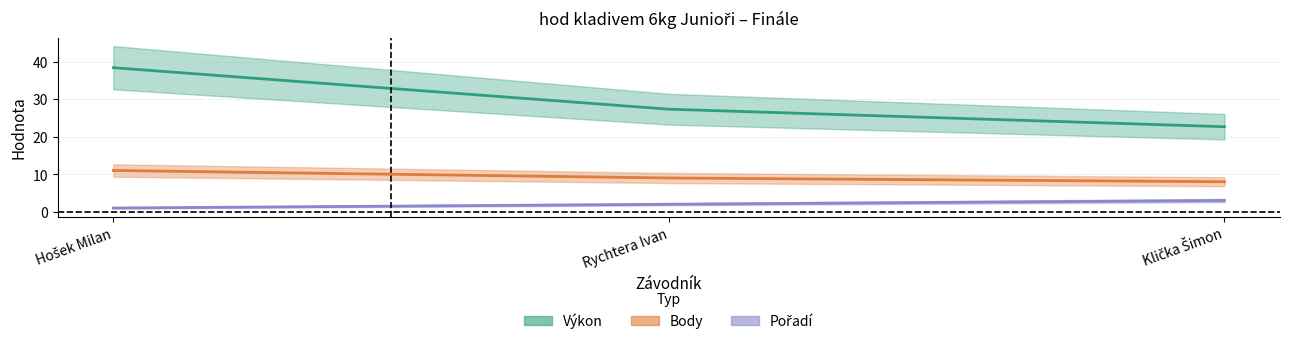

Where is Pořadí nearest to the value 2?

Rychtera Ivan